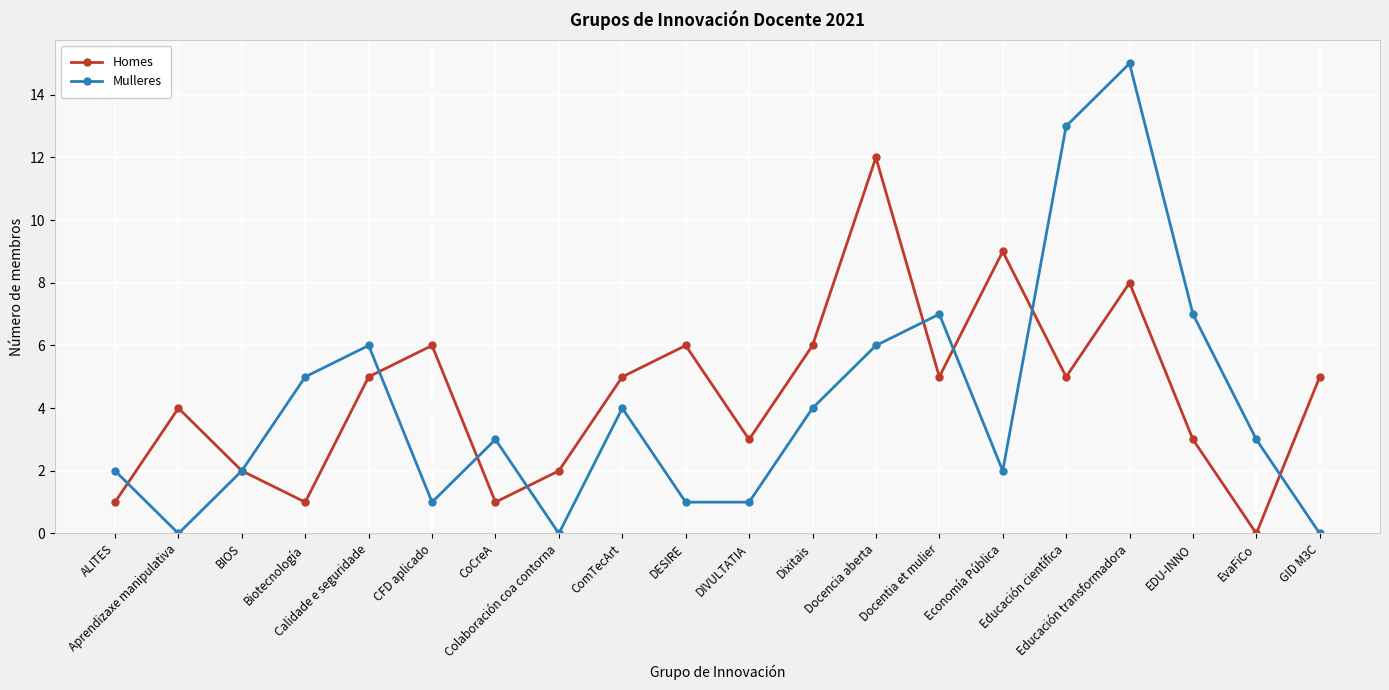

What is the label of the 14th point from the right?

CoCreA